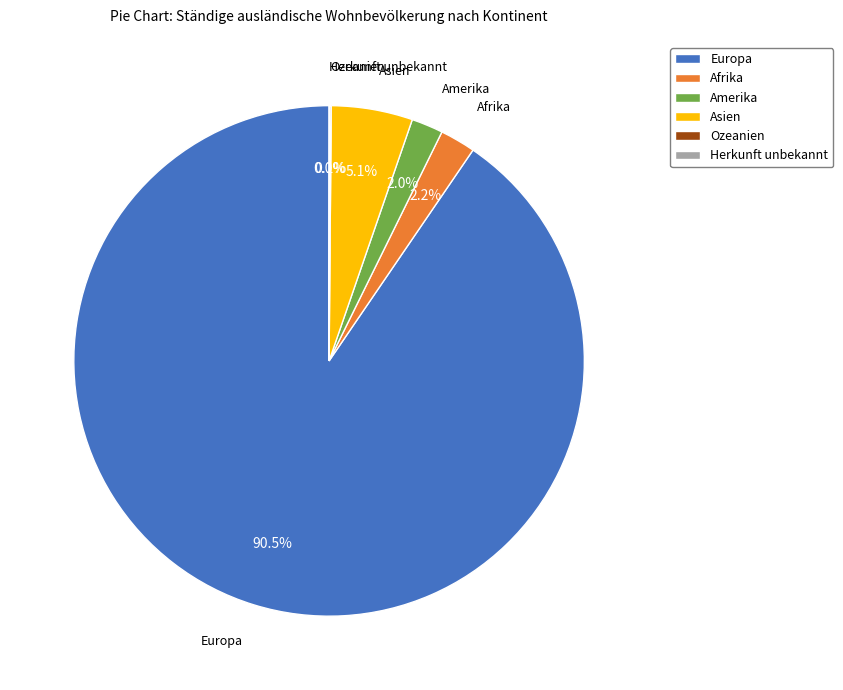

What is the largest slice in the pie chart?

Europa